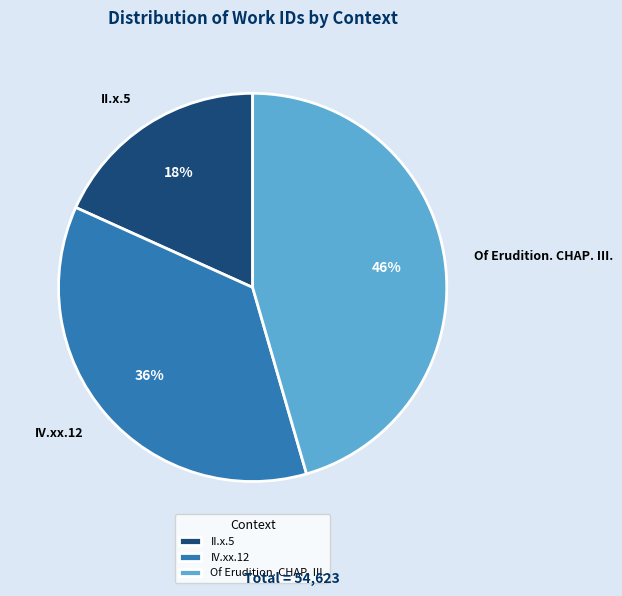

To the nearest percent, what is the combined percentage of IV.xx.12 and II.x.5?

54%